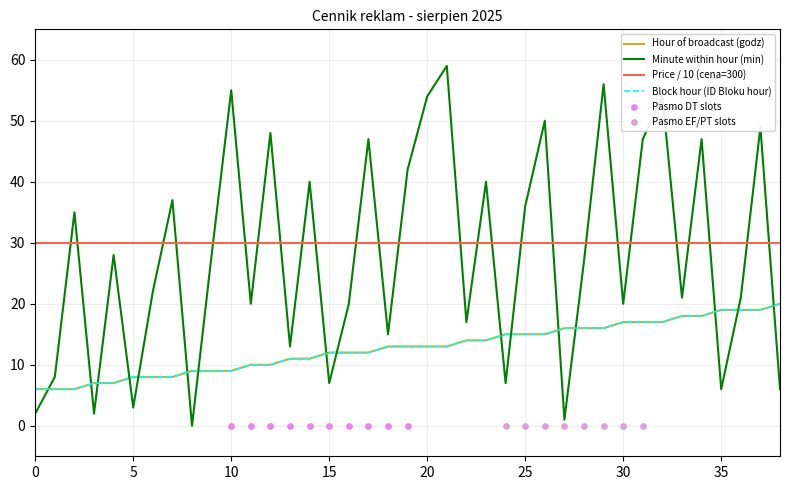

Which series has the largest total across all categories?

min